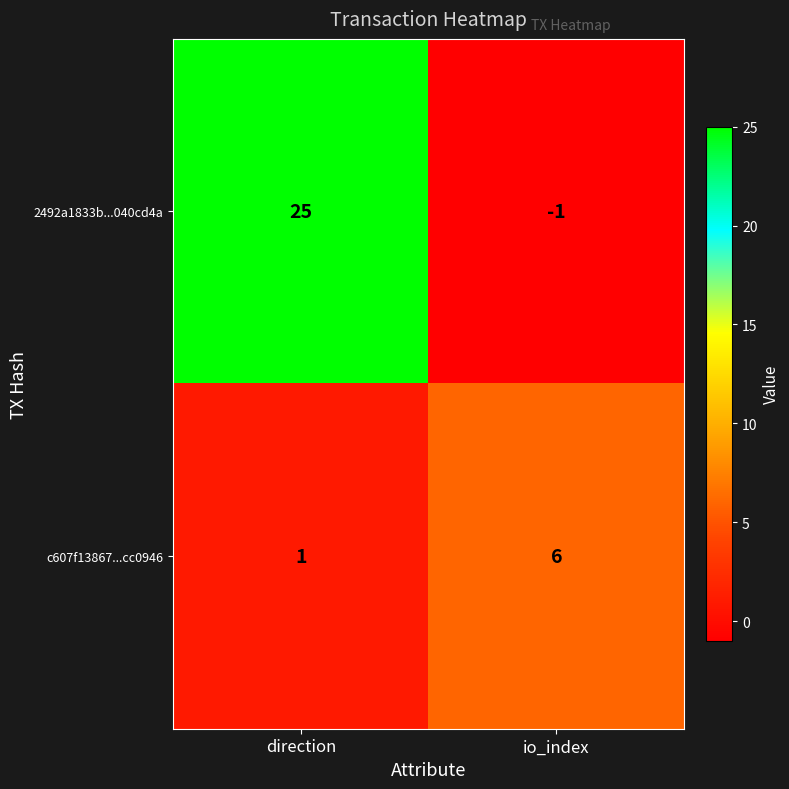

What is the maximum value shown in the chart?

25